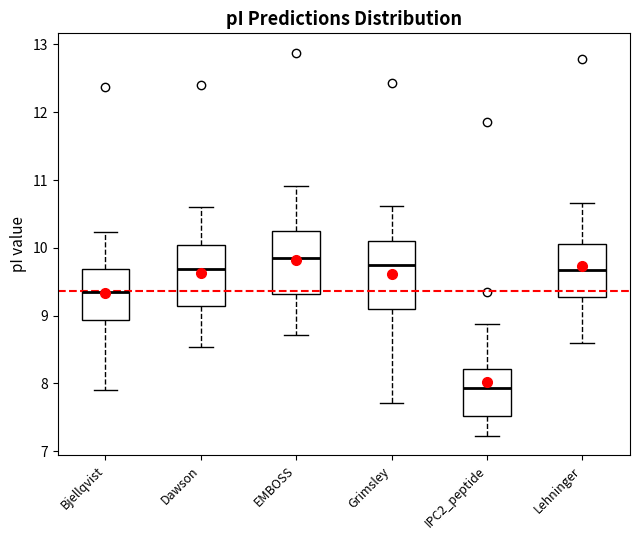

Which box has the lowest median line?

IPC2_peptide